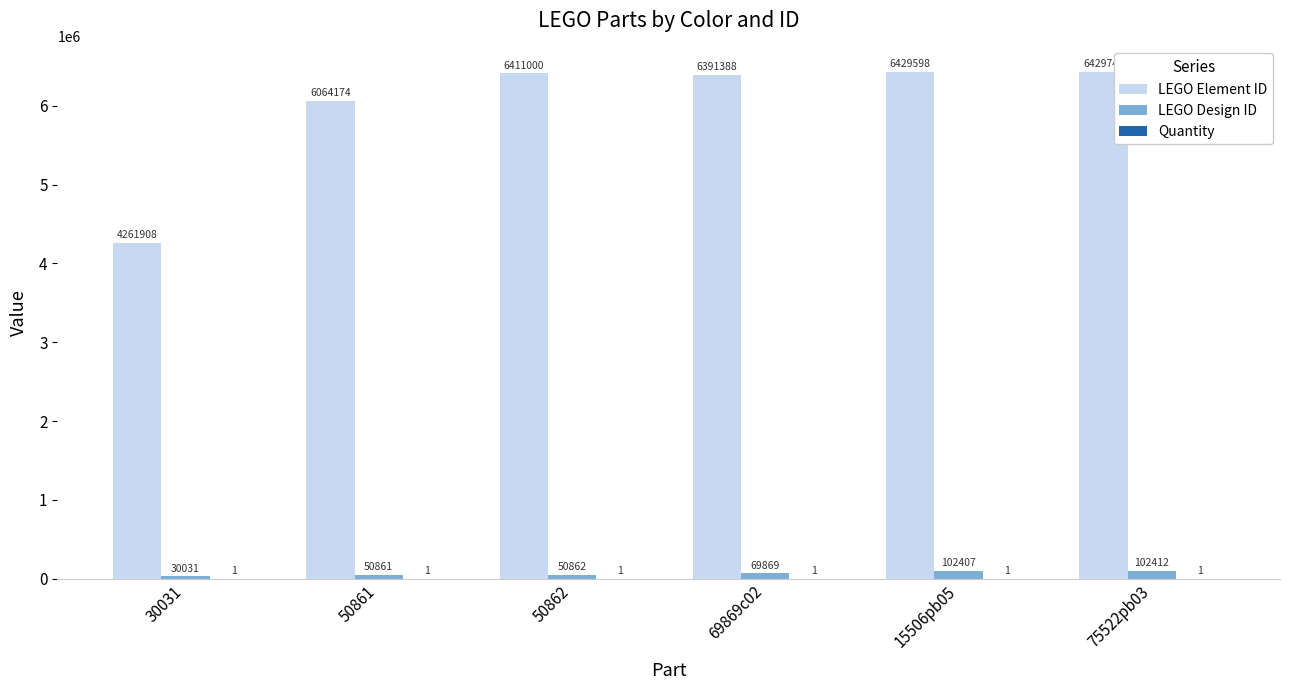

Which series has the largest total across all categories?

LEGO Element ID